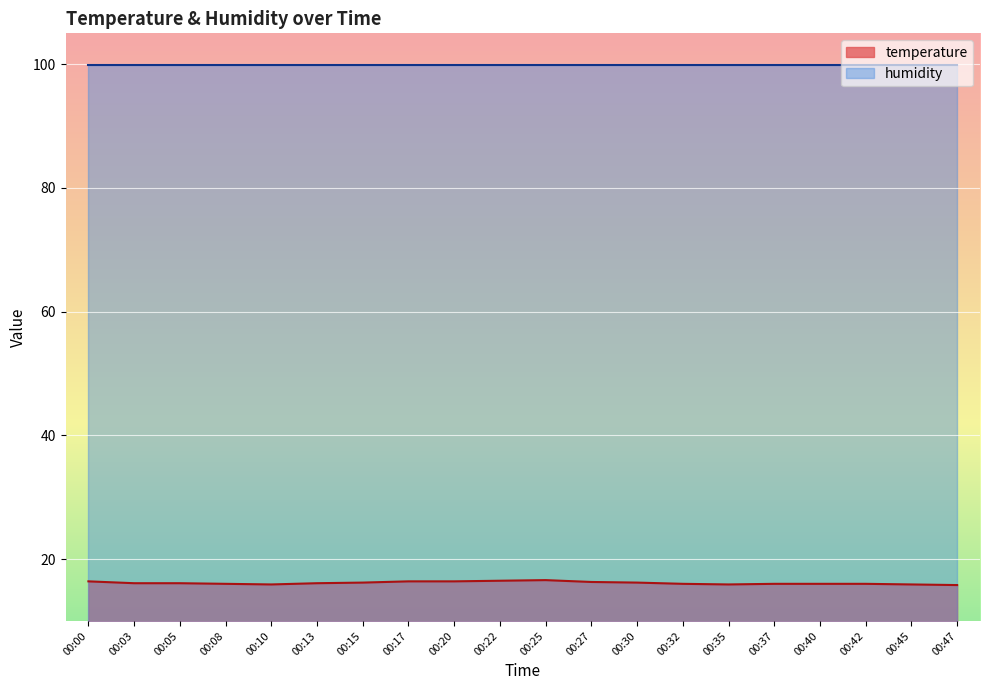

True or false: the data has more than 1 interior local peaks.

False